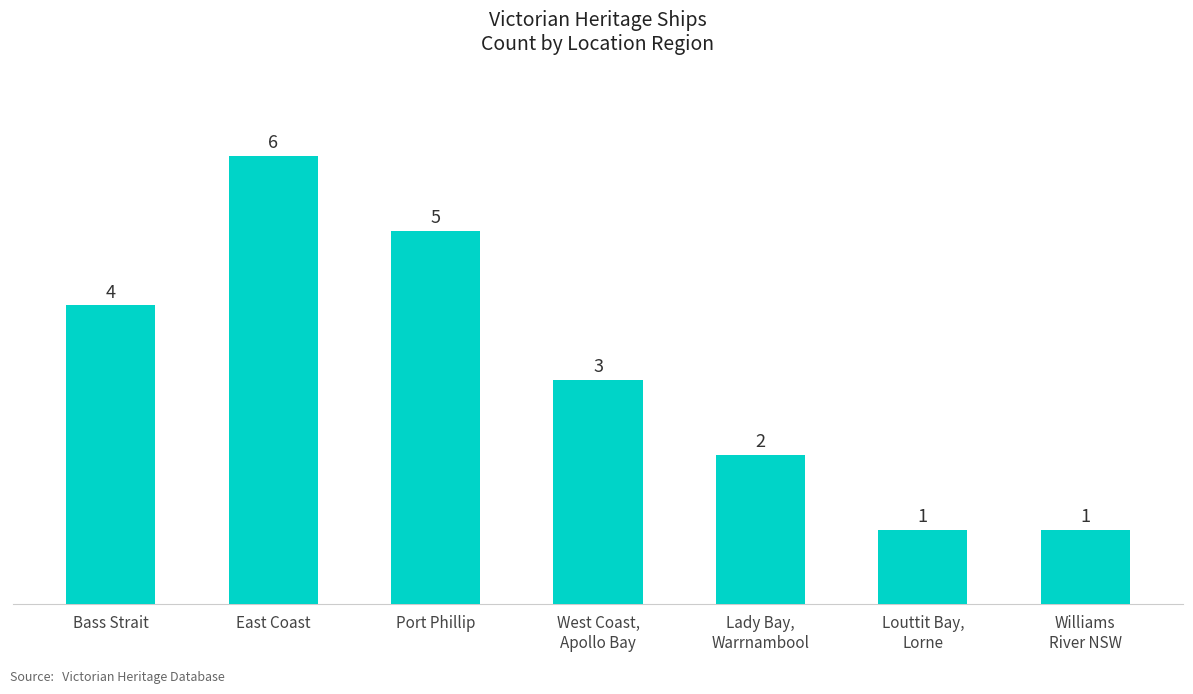

What is the ratio of the value at West Coast,
Apollo Bay to the value at Williams
River NSW?

3.0